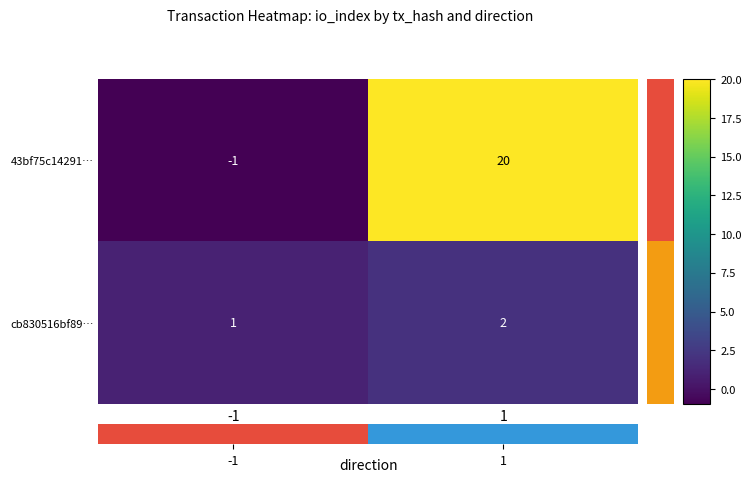

Reading left to right, list all the values displayed in this chart.

43bf75c14291…: -1	20
cb830516bf89…: 1	2